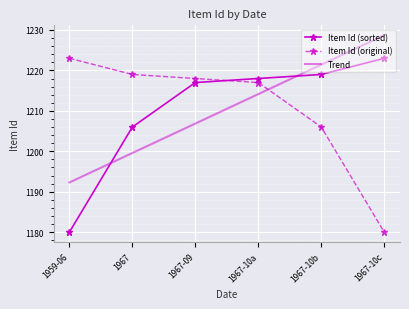

At which label does Trend first exceed 1214?

1967-10a